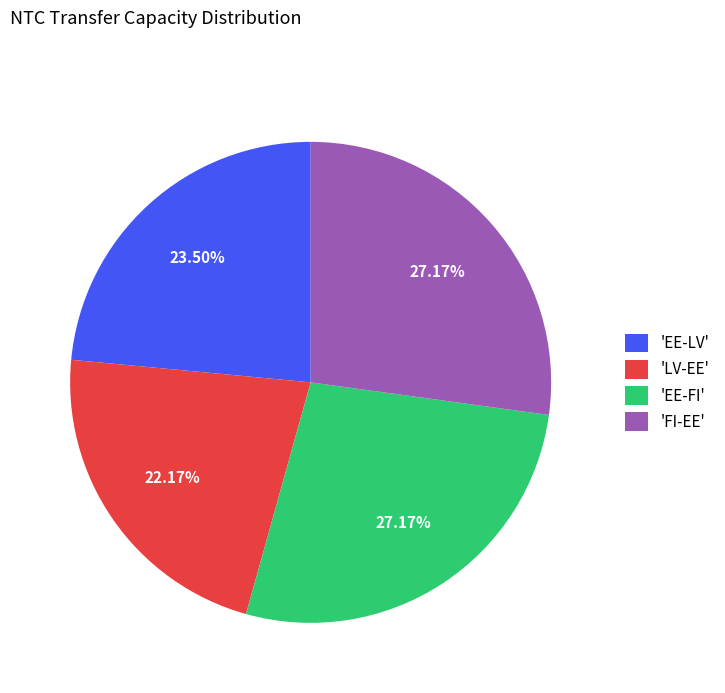

Combined, do 'FI-EE' and 'LV-EE' account for over 50%?

No